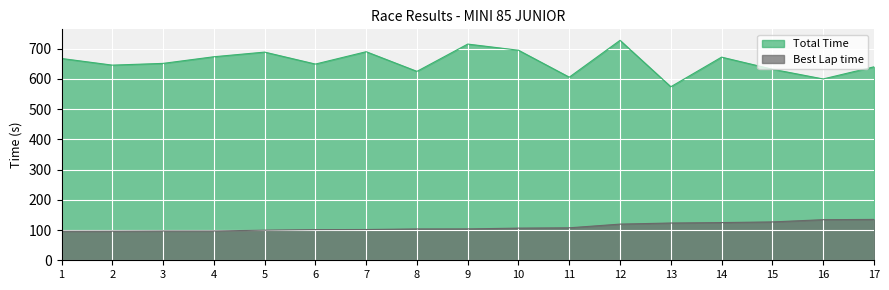

List the labels in order of Total Time value, smallest first.

13, 16, 11, 8, 15, 17, 2, 6, 3, 1, 14, 4, 5, 7, 10, 9, 12